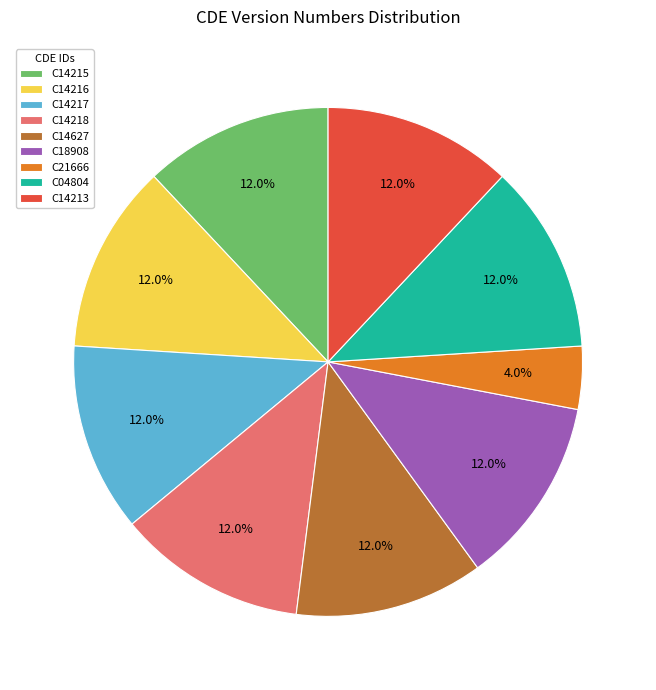

True or false: C14213 accounts for 1% of the total.

False